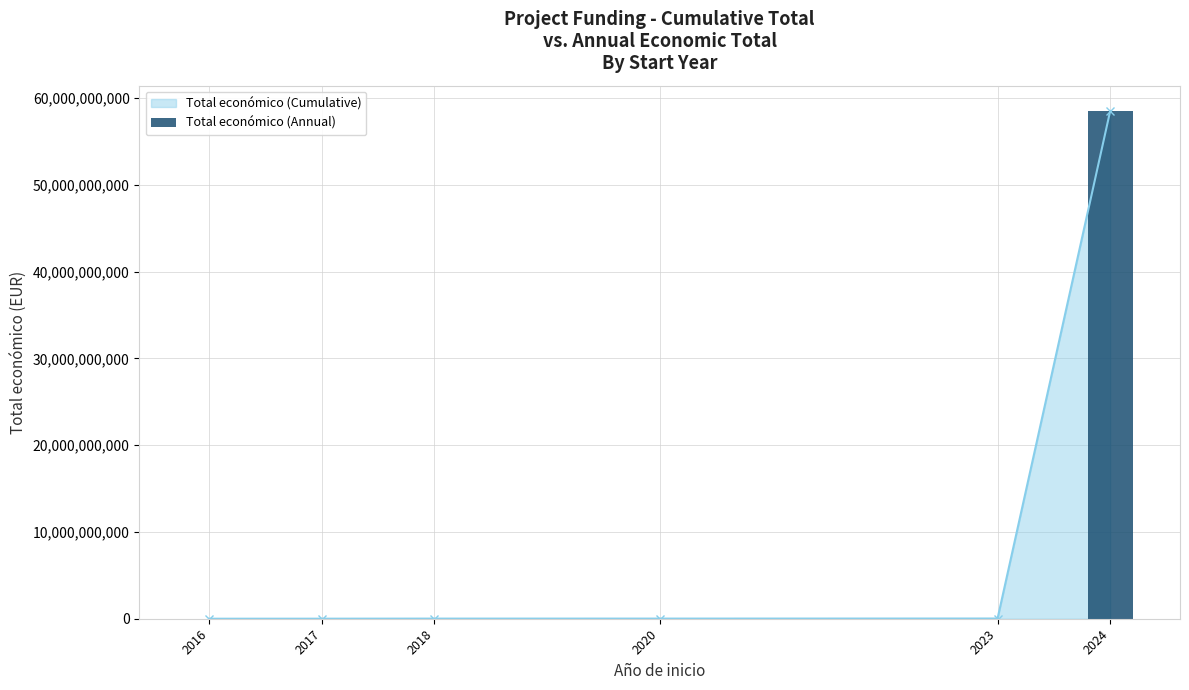

Reading left to right, extract all data points from this chart.

59684	3513018	8636266	1576774	7952305	58463541715